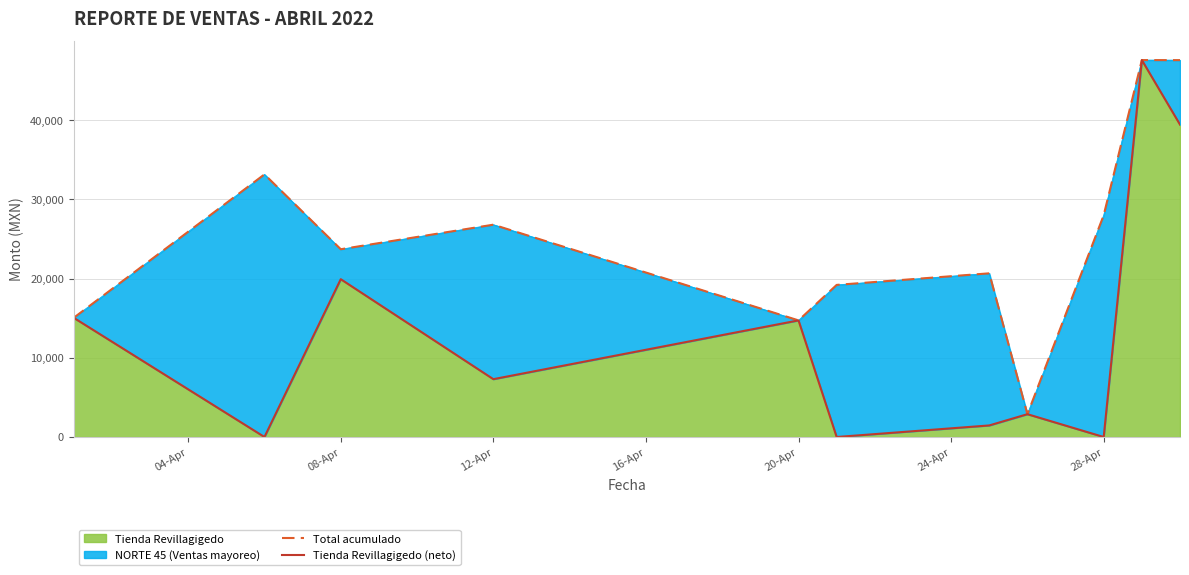

What is the value of the Total acumulado point at the 11th from the left?

47570